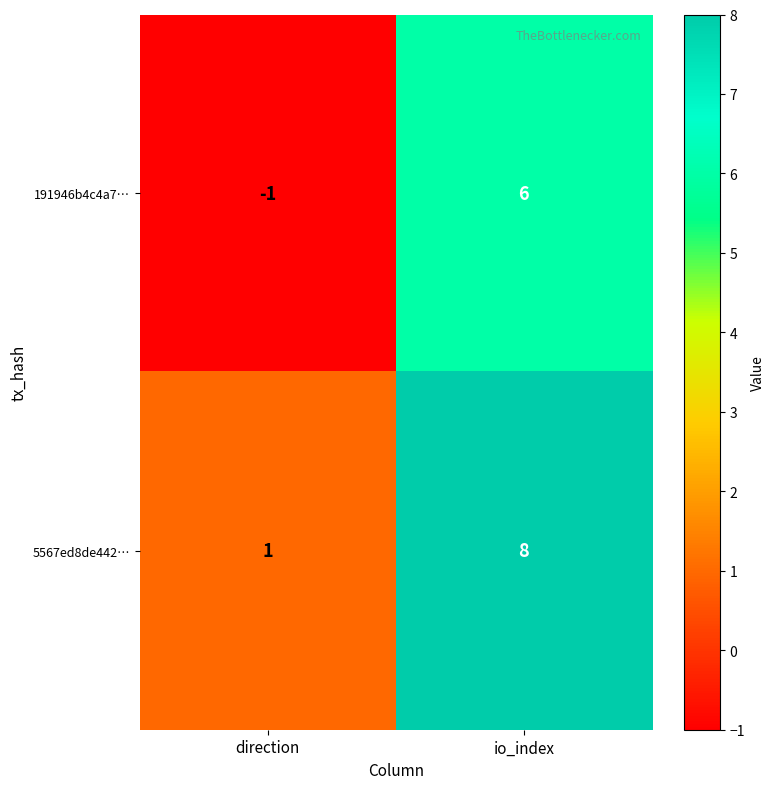

The value of 5567ed8de442… at io_index is 10. True or false?

False